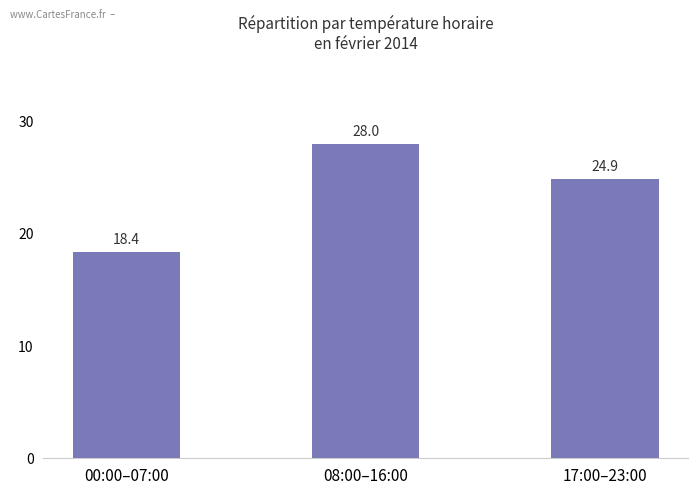

What is the sum of all values?

71.3